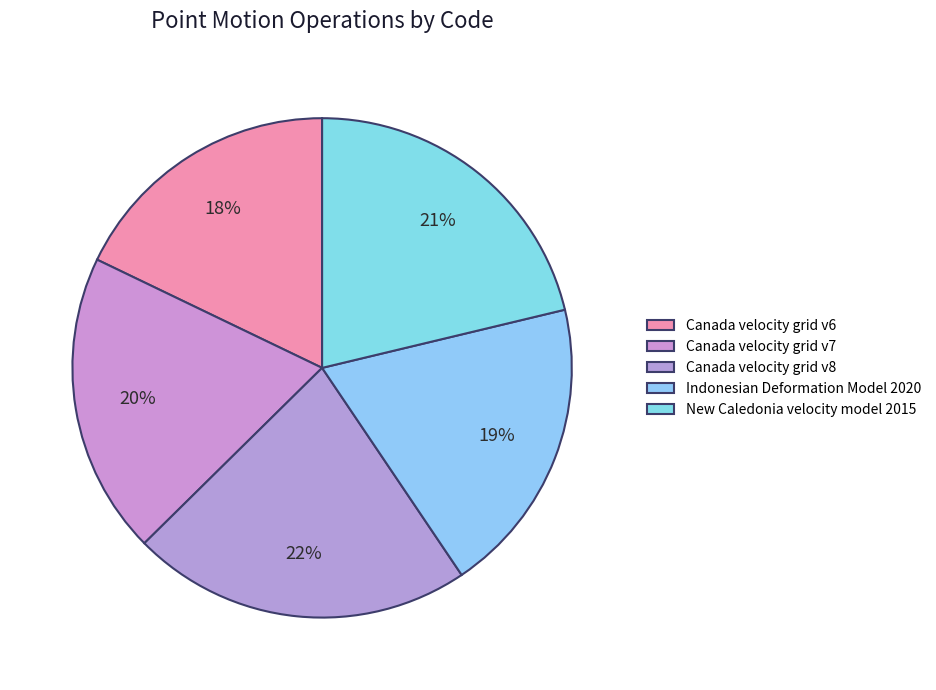

How many slices are in this pie chart?

5